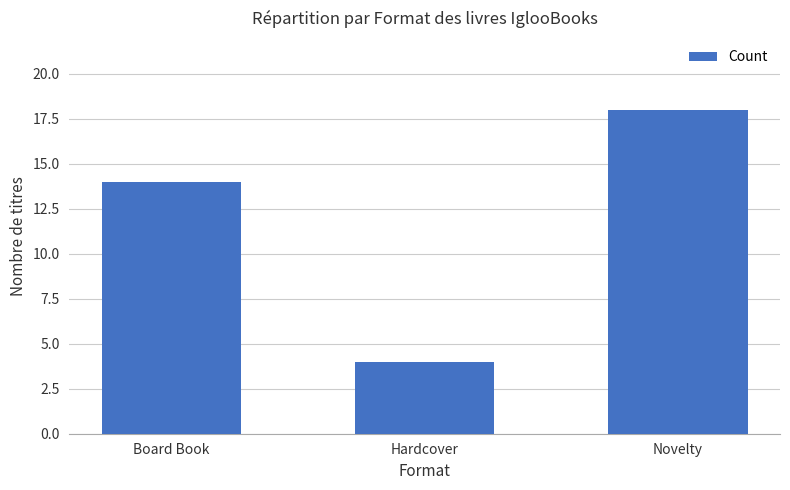

What is the approximate value at Novelty, to the nearest 5?

20